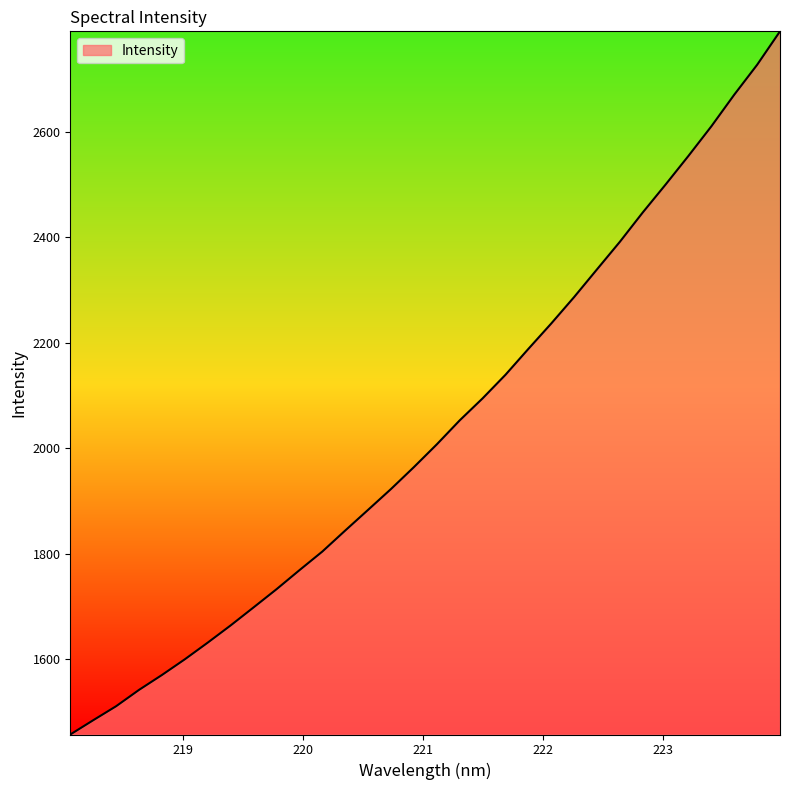

What is the difference between the maximum and minimum values?

1333.6